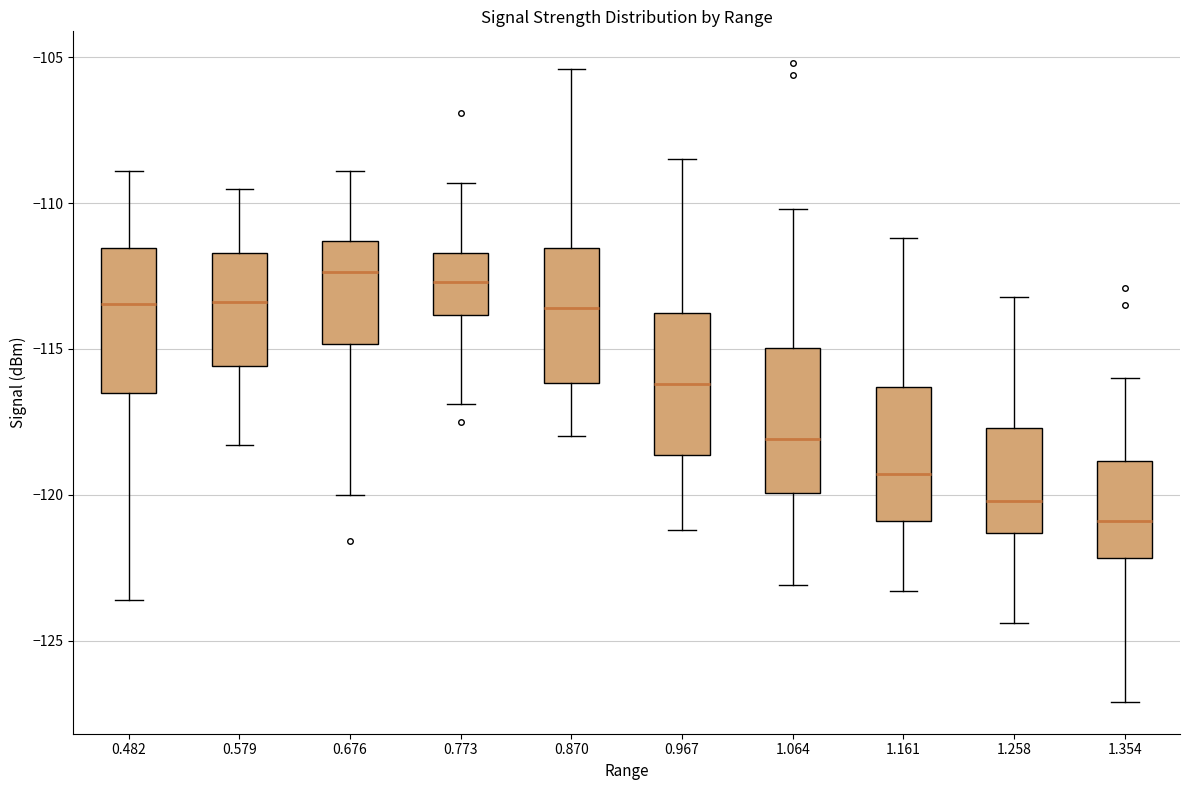

Reading left to right, transcribe this box plot: for each box, give where its median line is, the range the box spans, and where its two whiskers end, as read against the y-axis. The values are not printed on the chart, so give them approximately, as read against the axis.

0.482: median -113.5, box -116.5 to -111.5, whiskers -123.5 to -109.0
0.579: median -113.5, box -115.5 to -111.5, whiskers -118.5 to -109.5
0.676: median -112.5, box -115.0 to -111.5, whiskers -120.0 to -109.0
0.773: median -112.5, box -114.0 to -111.5, whiskers -117.0 to -109.5
0.870: median -113.5, box -116.0 to -111.5, whiskers -118.0 to -105.5
0.967: median -116.0, box -118.5 to -113.5, whiskers -121.0 to -108.5
1.064: median -118.0, box -120.0 to -115.0, whiskers -123.0 to -110.0
1.161: median -119.5, box -121.0 to -116.5, whiskers -123.5 to -111.0
1.258: median -120.0, box -121.5 to -117.5, whiskers -124.5 to -113.0
1.354: median -121.0, box -122.0 to -119.0, whiskers -127.0 to -116.0